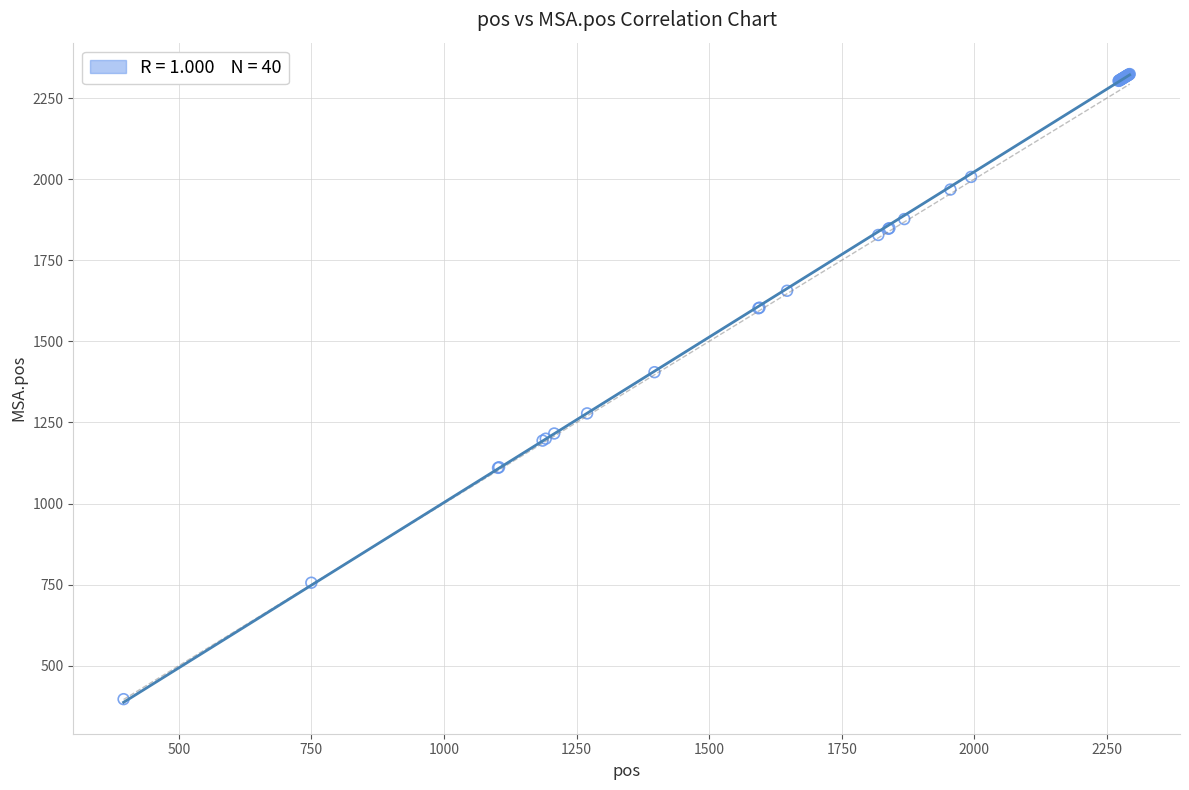

What Y value in the scatter plot is closest to 1360?

1405